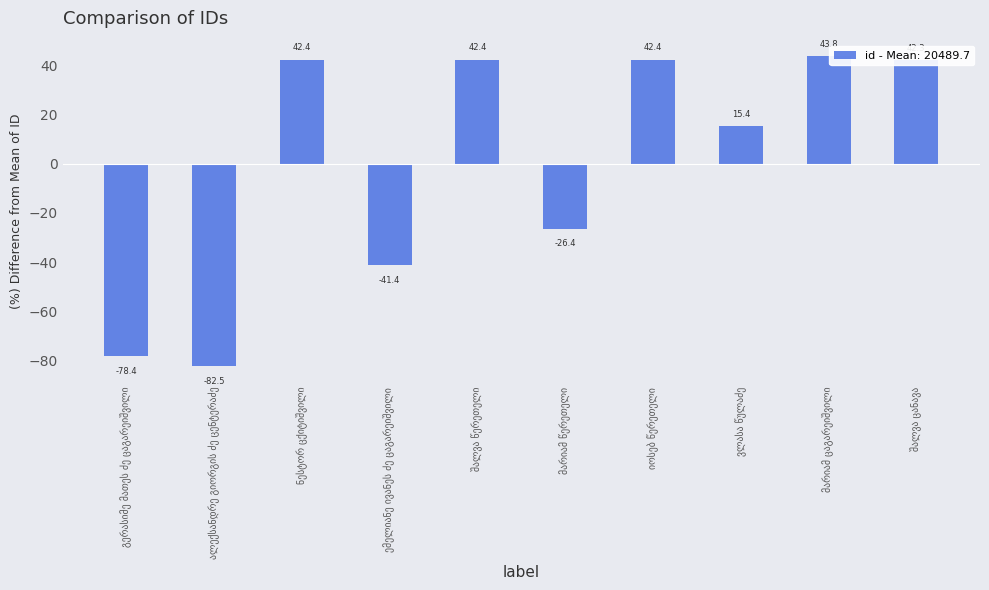

Reading left to right, transcribe all the data shown in this chart.

-78.4	-82.5	42.4	-41.4	42.4	-26.4	42.4	15.4	43.8	42.3